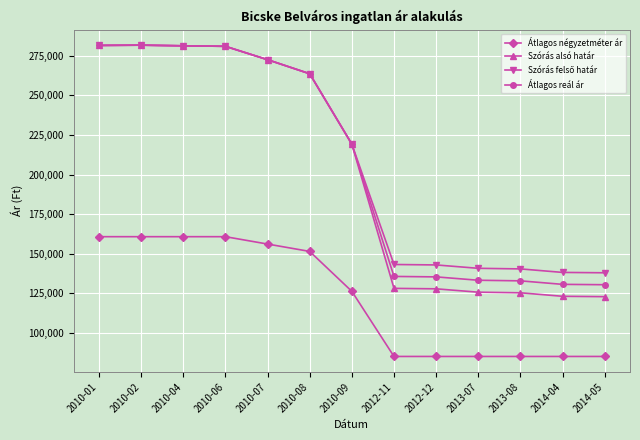

The value of Szórás alsó határ at 2010-08 is 263680. True or false?

True